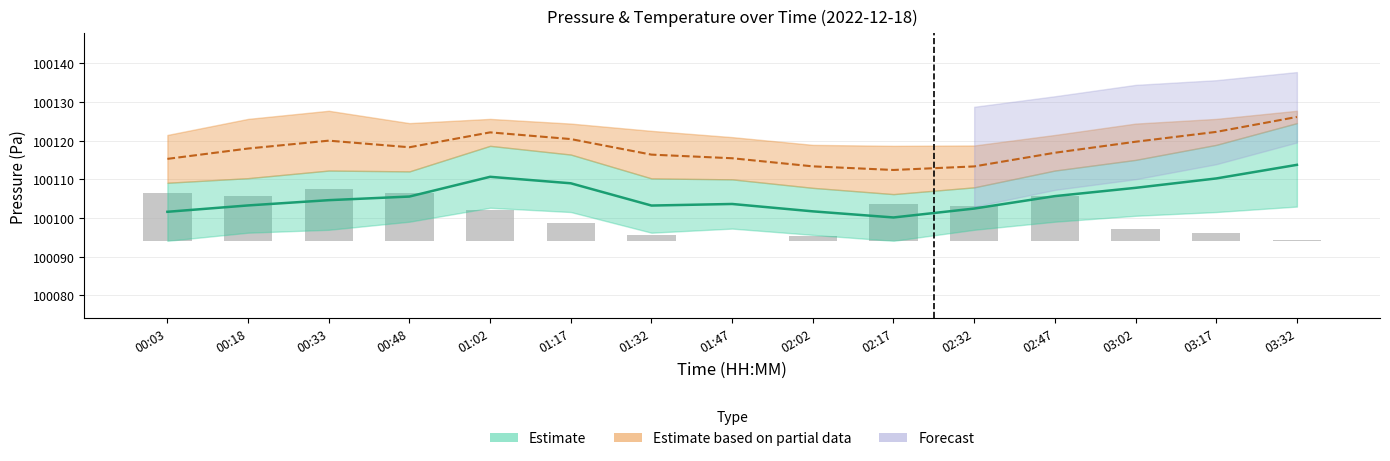

Rank the categories by value from lowest to highest.

01:47, 03:32, 02:02, 01:32, 03:17, 03:02, 01:17, 01:02, 02:32, 02:17, 00:18, 02:47, 00:48, 00:03, 00:33